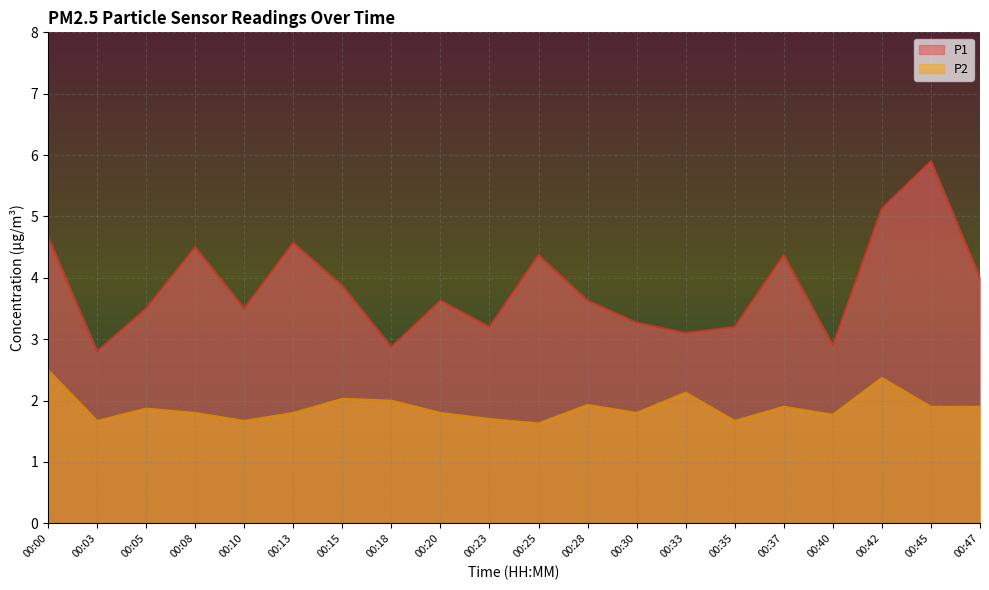

Reading left to right, extract all data points from this chart.

P1: 4.7	2.8	3.5	4.5	3.5	4.6	3.9	2.9	3.6	3.2	4.4	3.6	3.3	3.1	3.2	4.4	2.9	5.1	5.9	4.0
P2: 2.5	1.7	1.9	1.8	1.7	1.8	2.0	2.0	1.8	1.7	1.6	1.9	1.8	2.1	1.7	1.9	1.8	2.4	1.9	1.9